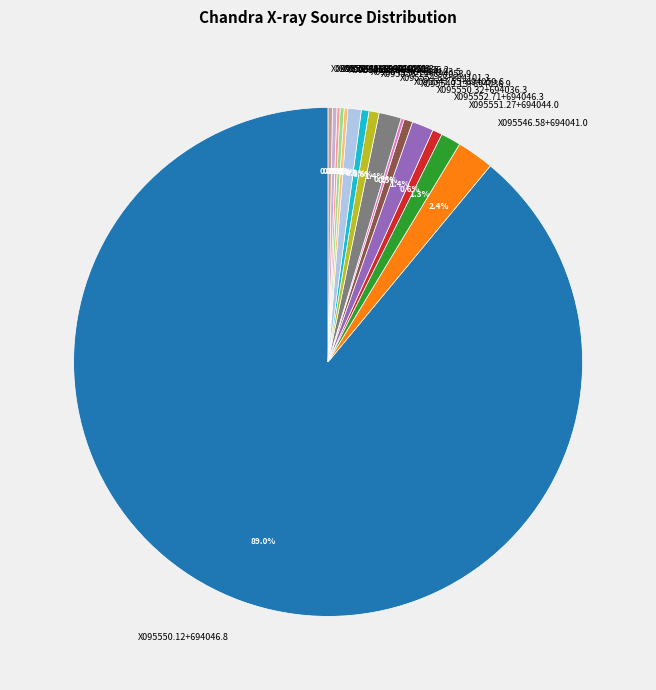

Is X095550.12+694046.8 the majority of the pie?

Yes